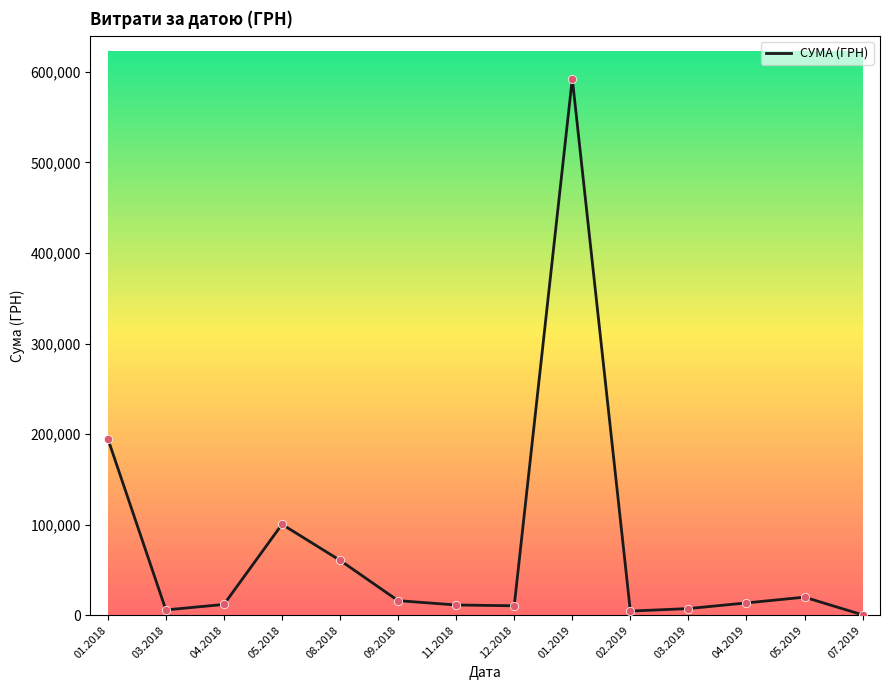

Approximately how many times larger is the value at 01.2018 compared to 05.2018?

1.9